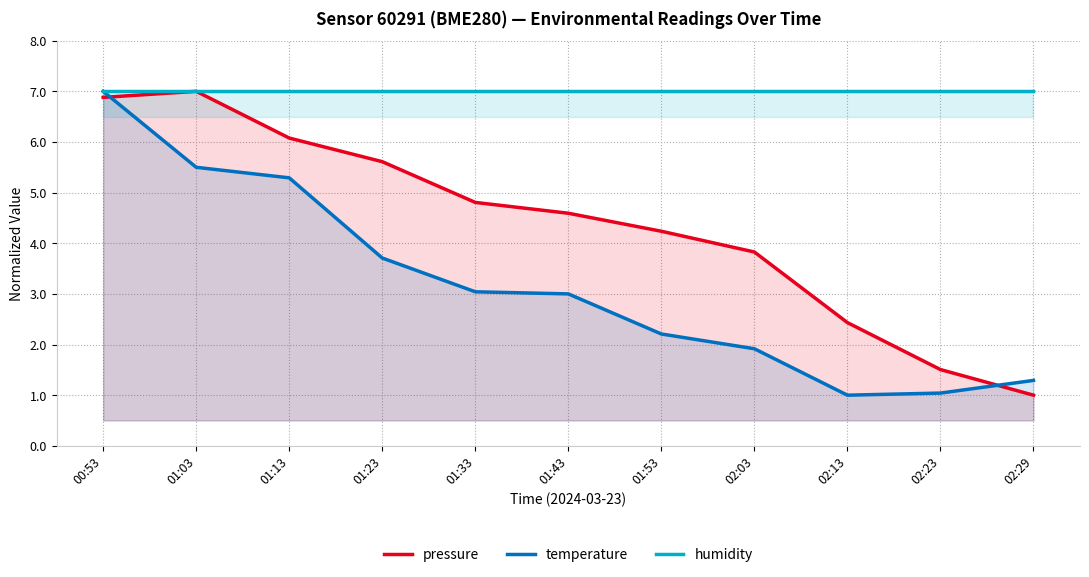

How many values in the pressure series exceed 4?

7